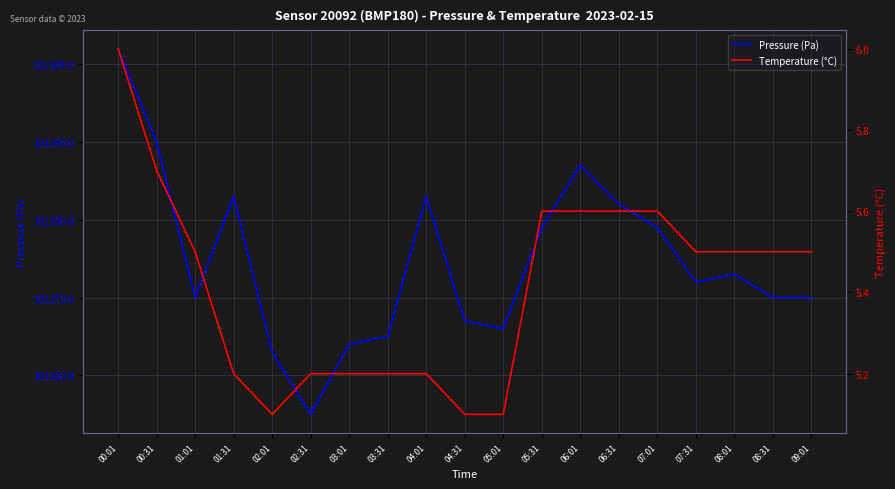

True or false: Pressure (Pa) and Temperature (°C) intersect in this chart.

False